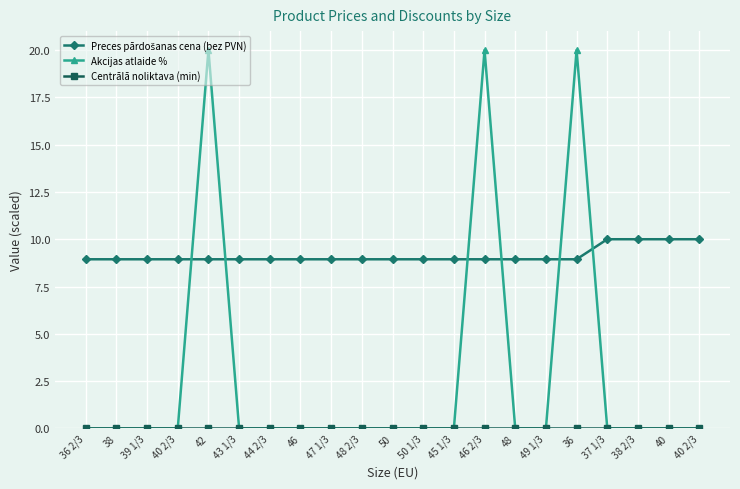

Is this an area chart (filled region under the line)?

No